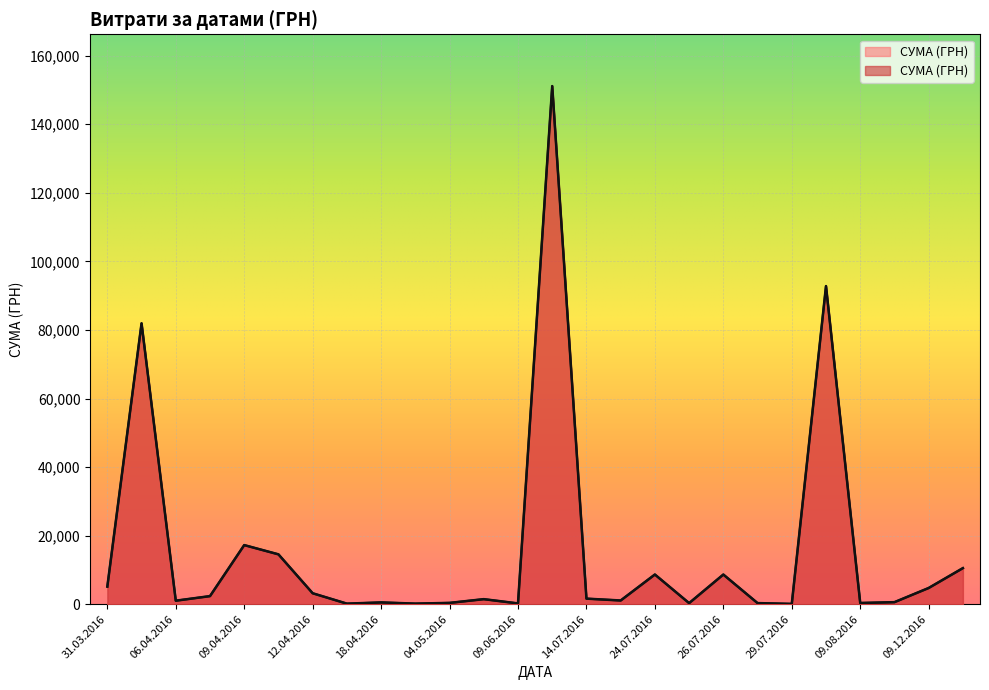

Which has a higher value, 01.04.2016 or 31.03.2016?

01.04.2016